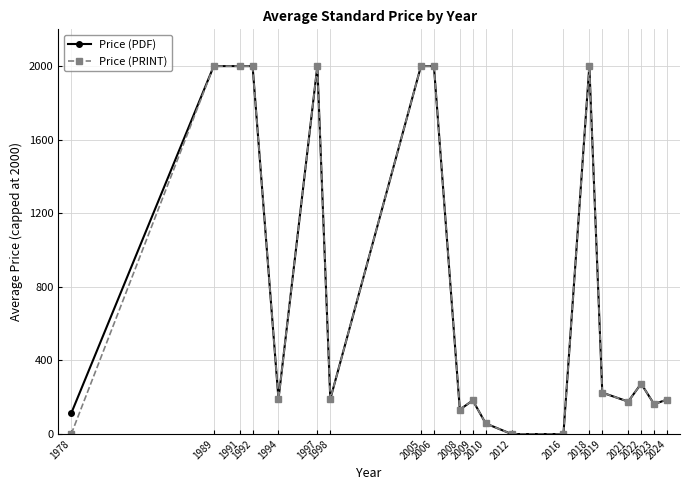

The Price (PDF) series shows 2000.0 at 1992. True or false?

True